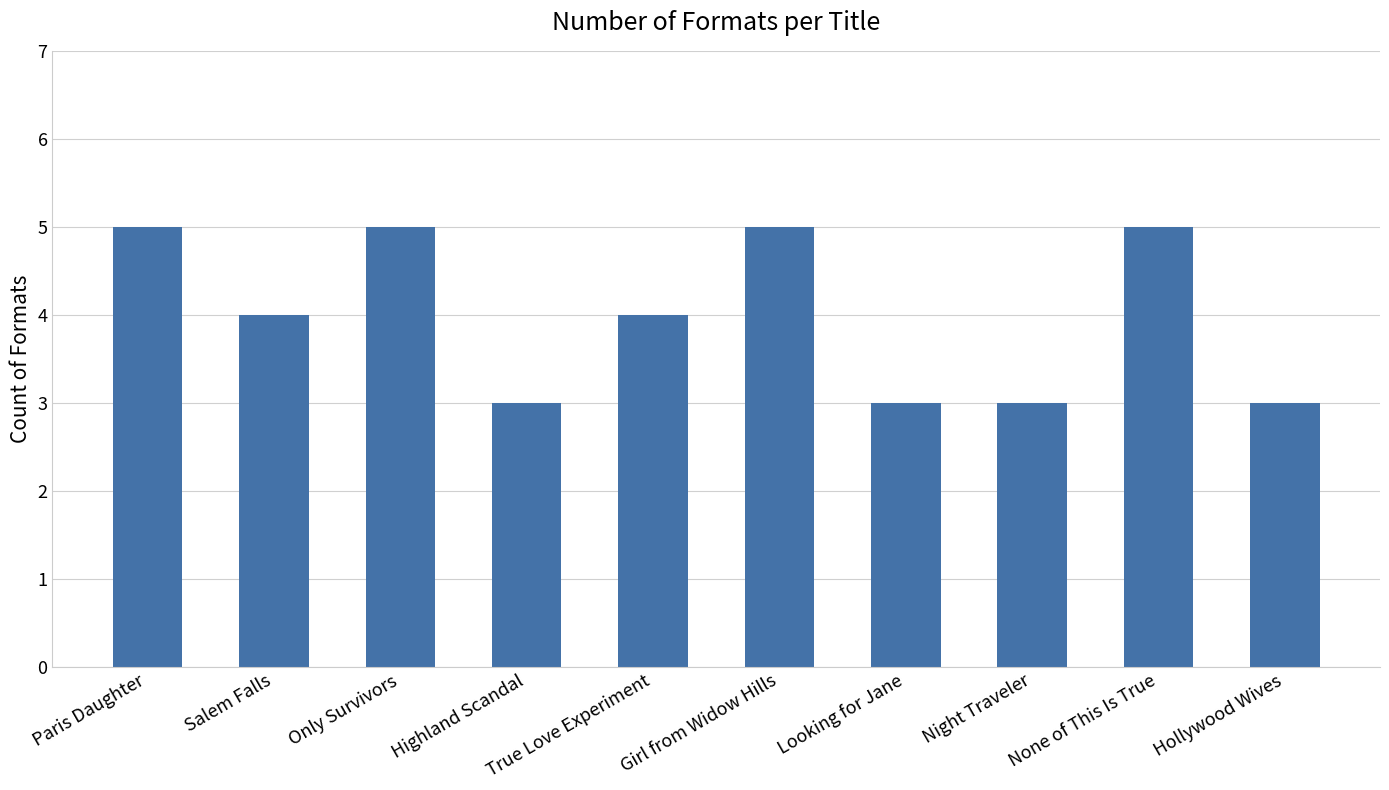

What is the sum of the values at Highland Scandal and True Love Experiment?

7